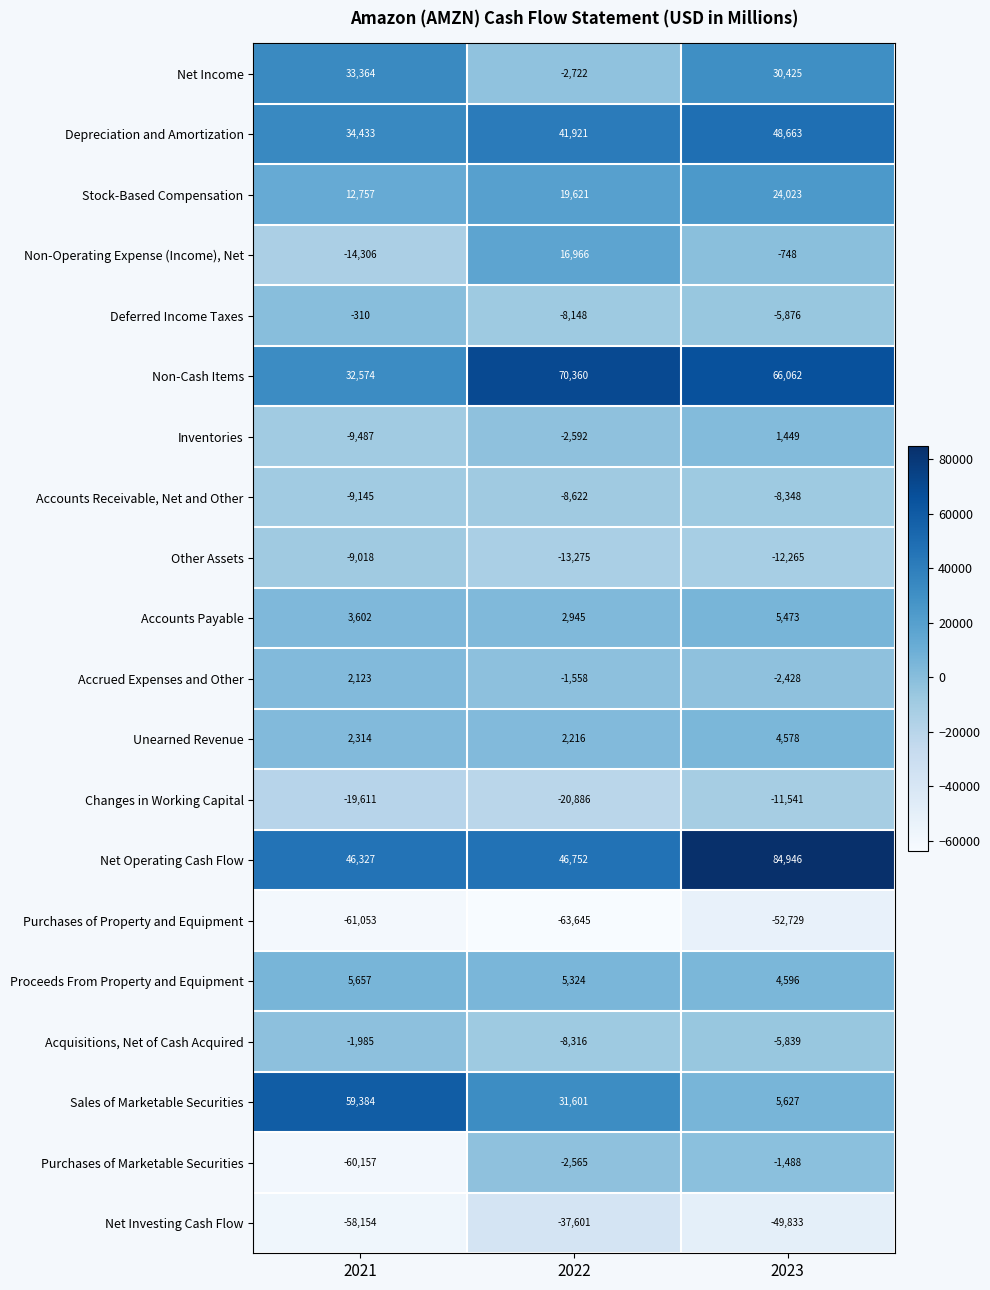

Which label corresponds to the smallest value in the chart?

2022